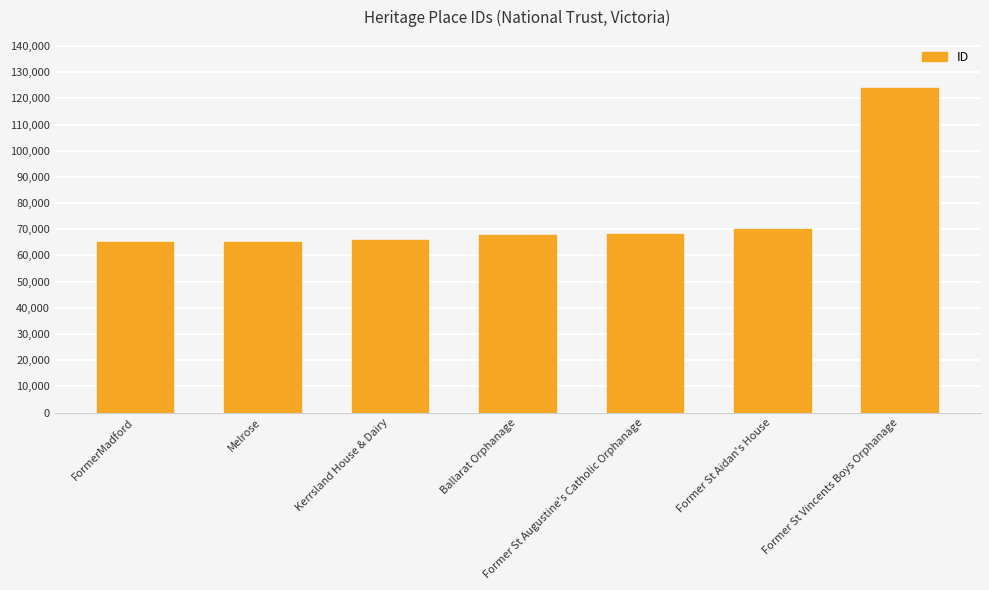

What is the difference between the second highest and second lowest values?

4799